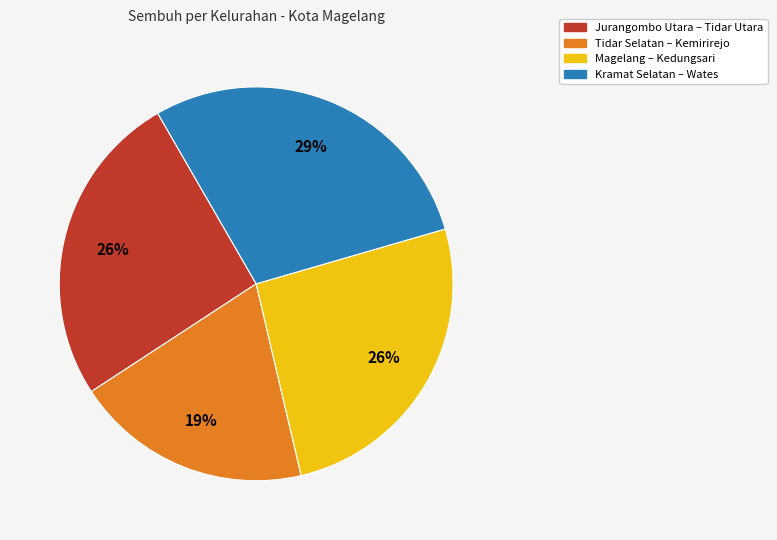

The Jurangombo Utara – Tidar Utara slice represents 26% of the pie. True or false?

True